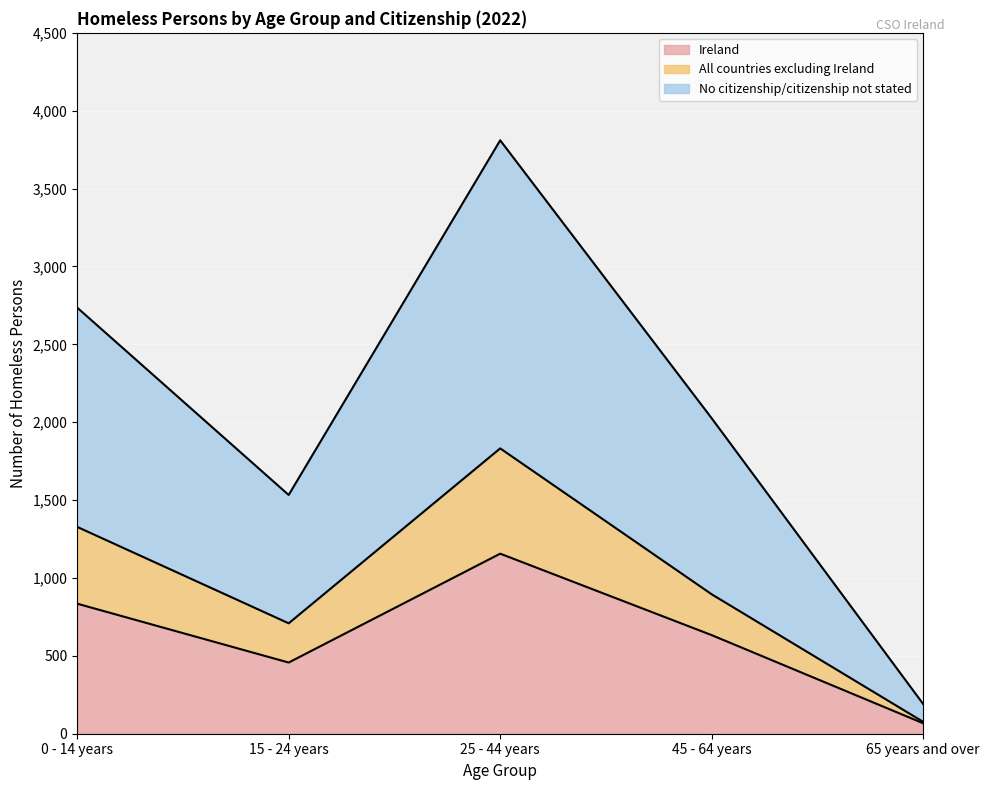

What is the maximum value shown in the chart?

3810